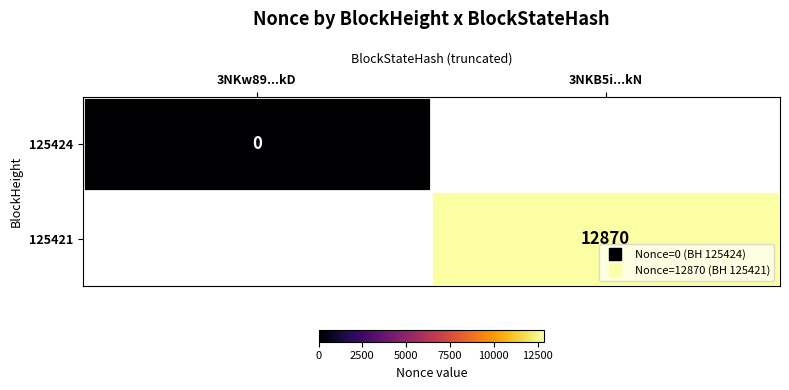

Rank the categories by 125421 value from lowest to highest.

3NKw89...kD, 3NKB5i...kN